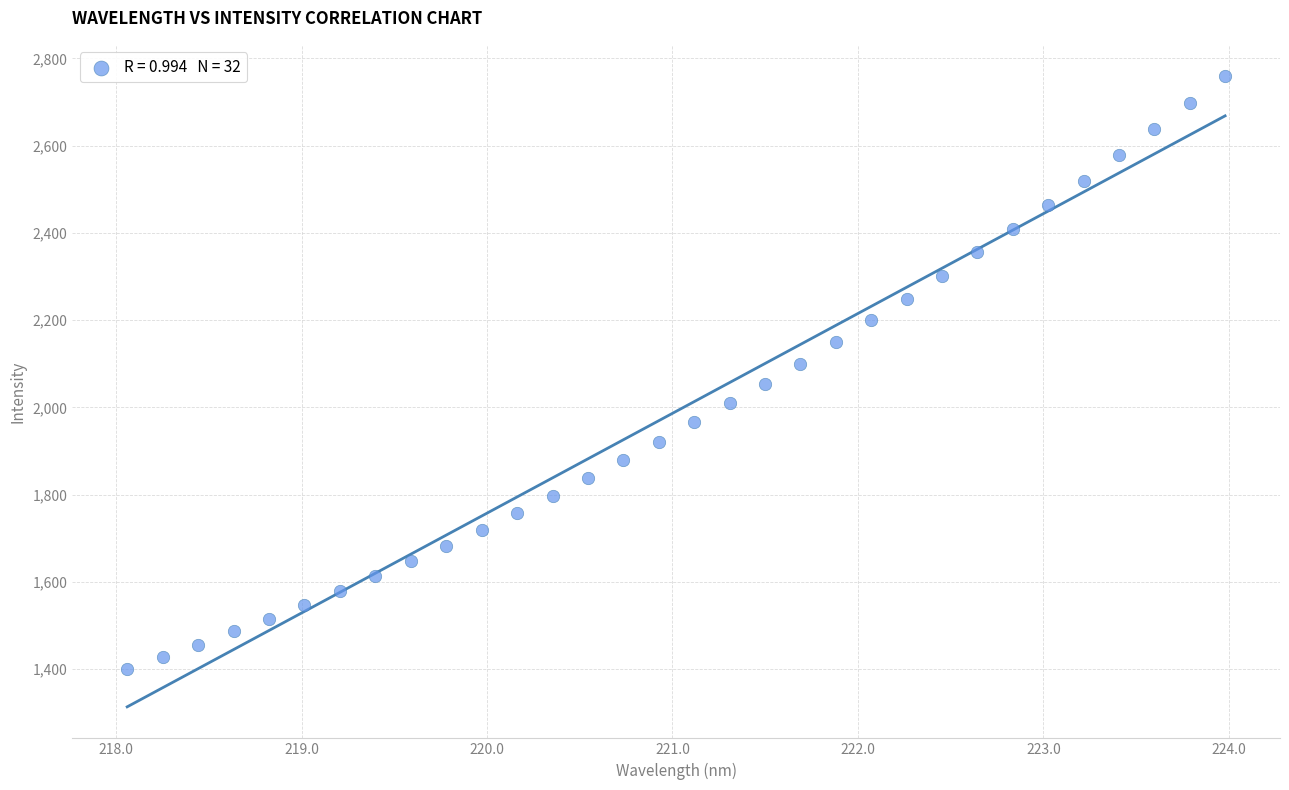

What is the range of Y values (max minus min)?

1357.8